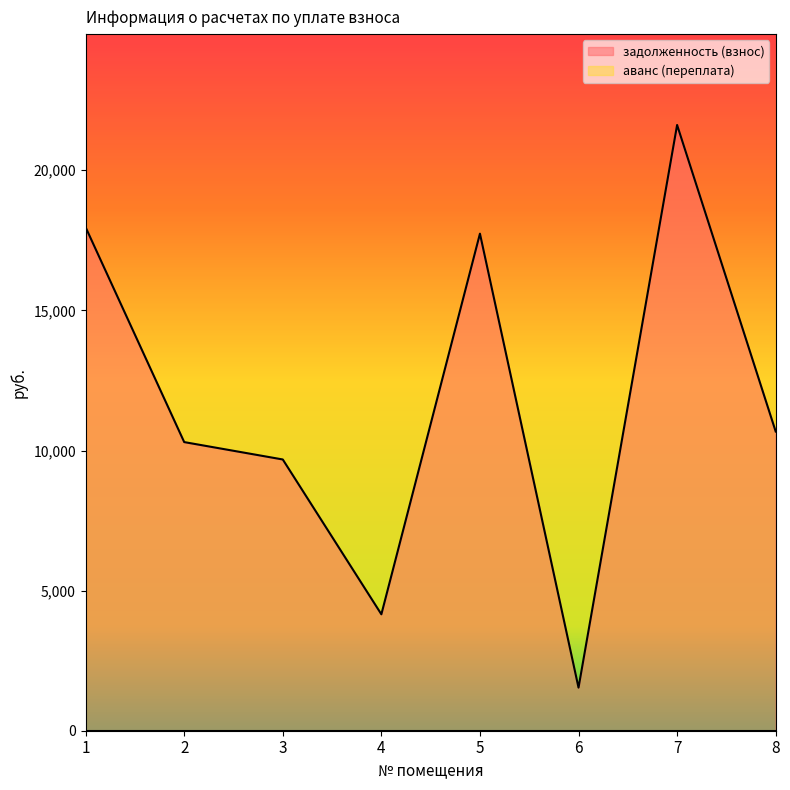

Is it true that the value at 7 is 32407.4?

False